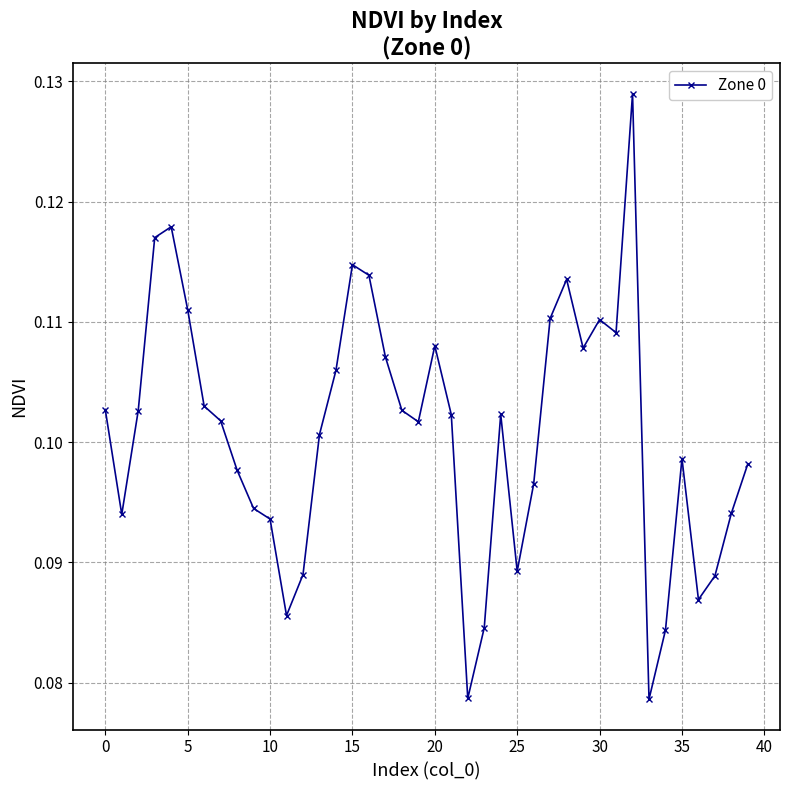

Count the values in the range 0 to 1.

40